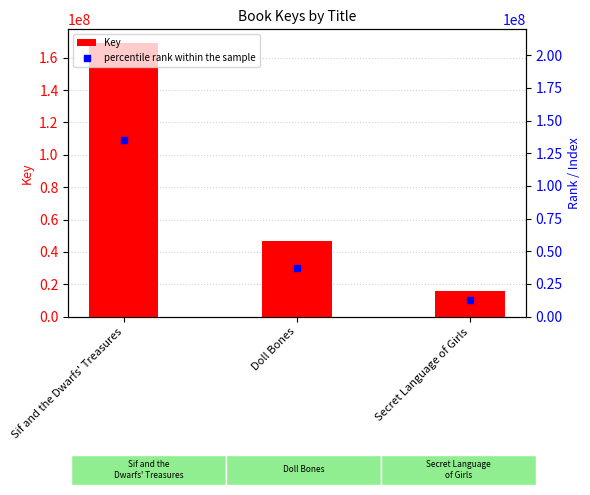

At how many categories does at least one series exceed 164996266?

1